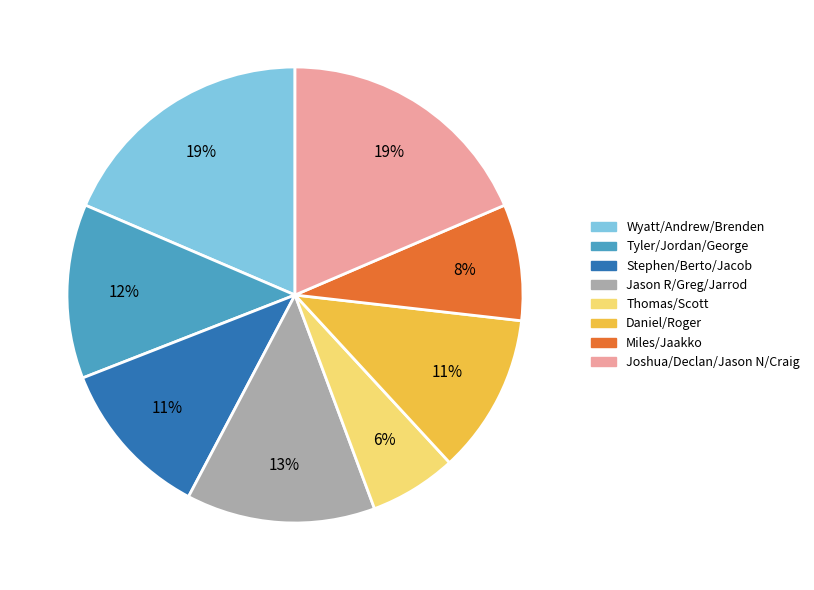

Between Jason R/Greg/Jarrod and Tyler/Jordan/George, which is larger?

Jason R/Greg/Jarrod